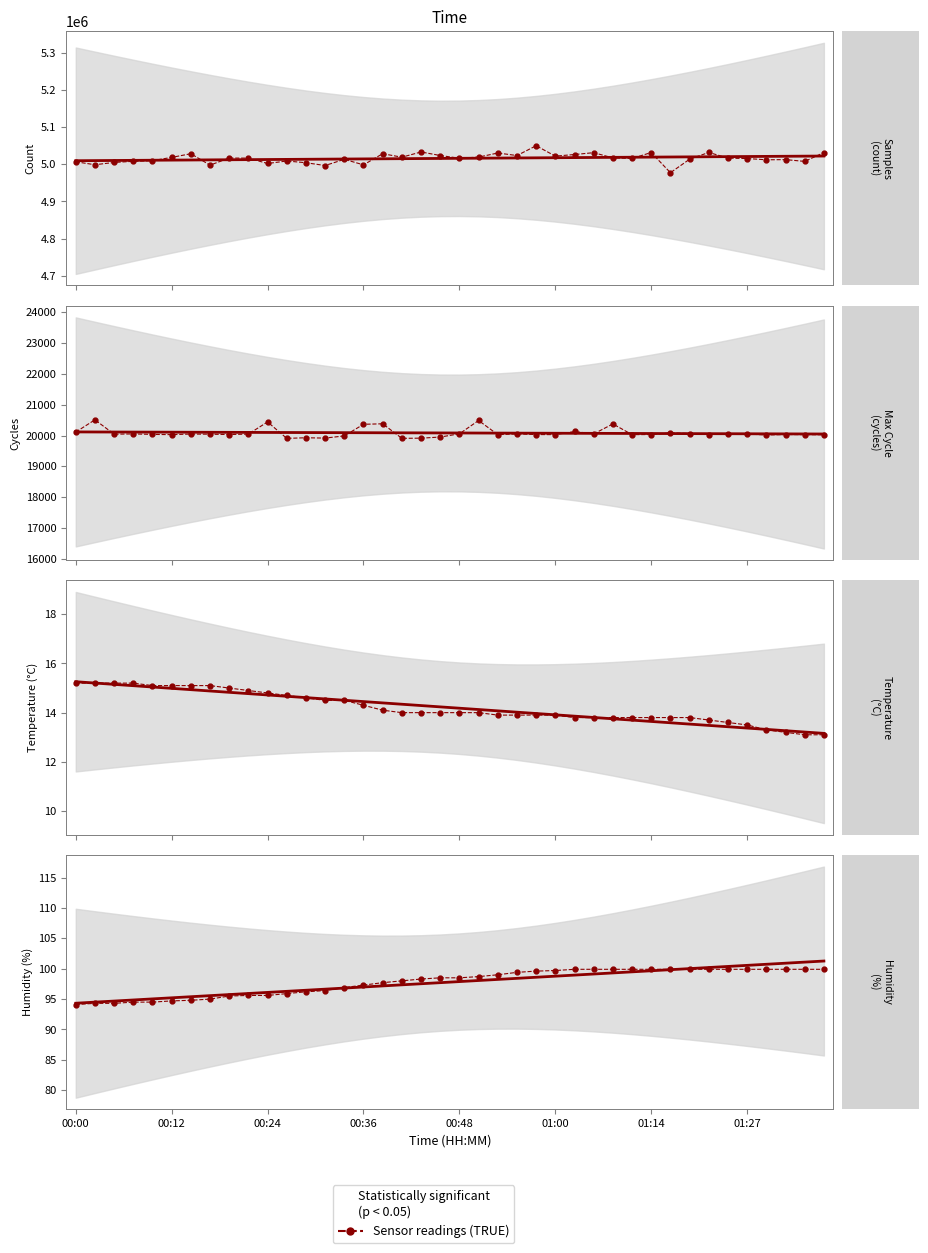

What is the label of the 3rd point from the left?

00:24